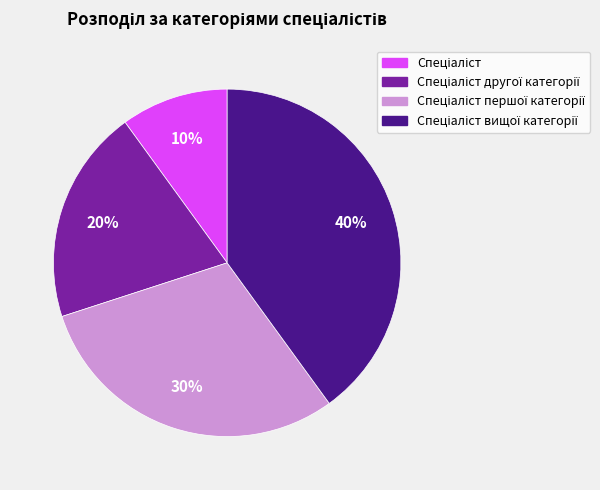

To the nearest percent, what is the average slice percentage?

25%